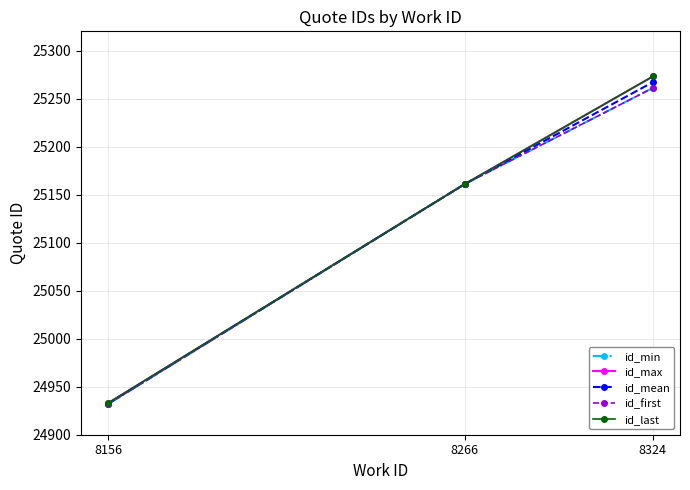

Does the chart have visible grid lines?

Yes